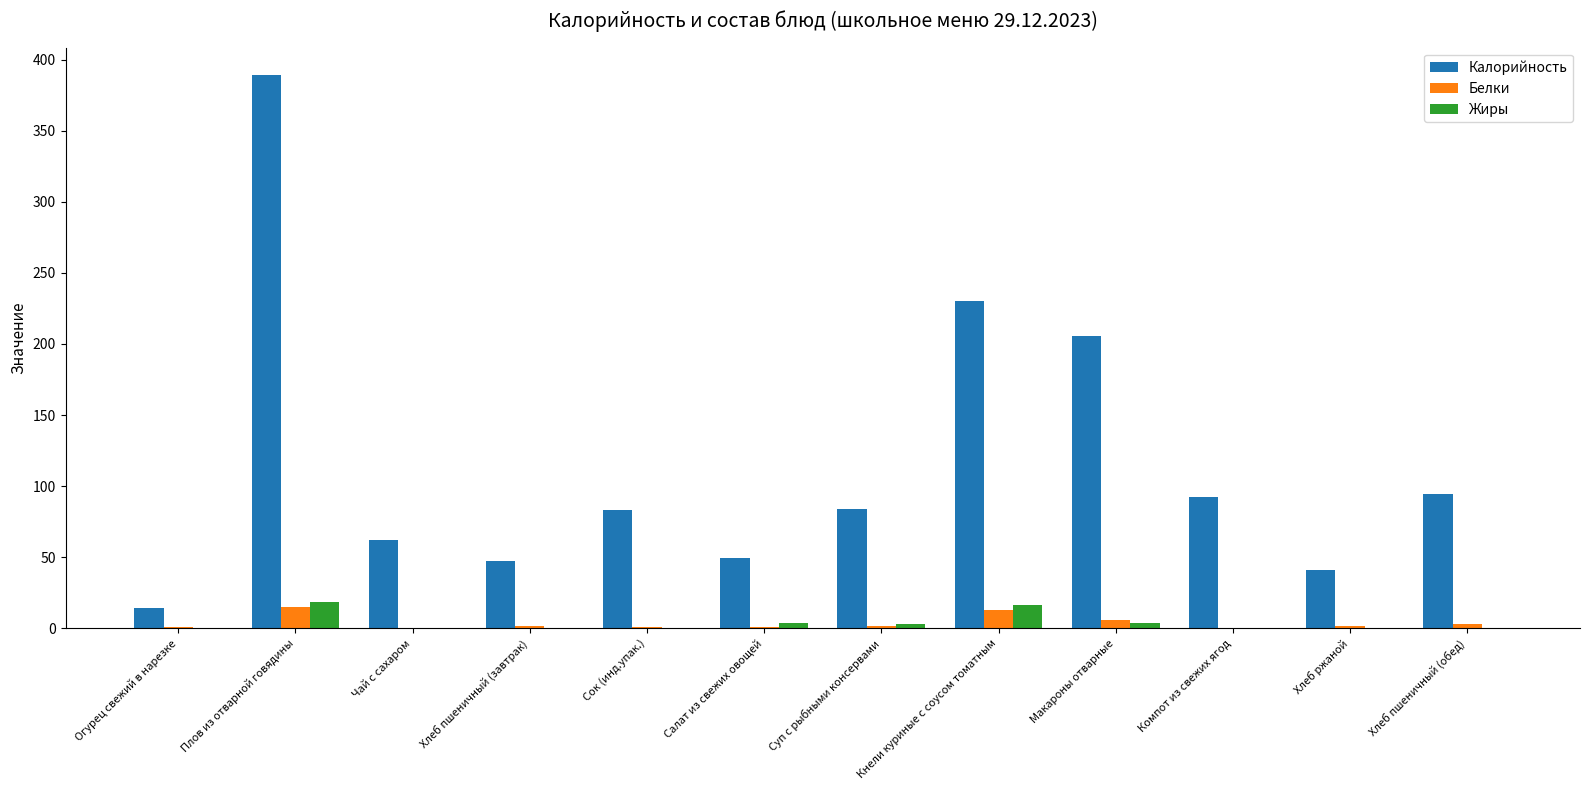

The value of Белки at Чай с сахаром is 0.3. True or false?

True